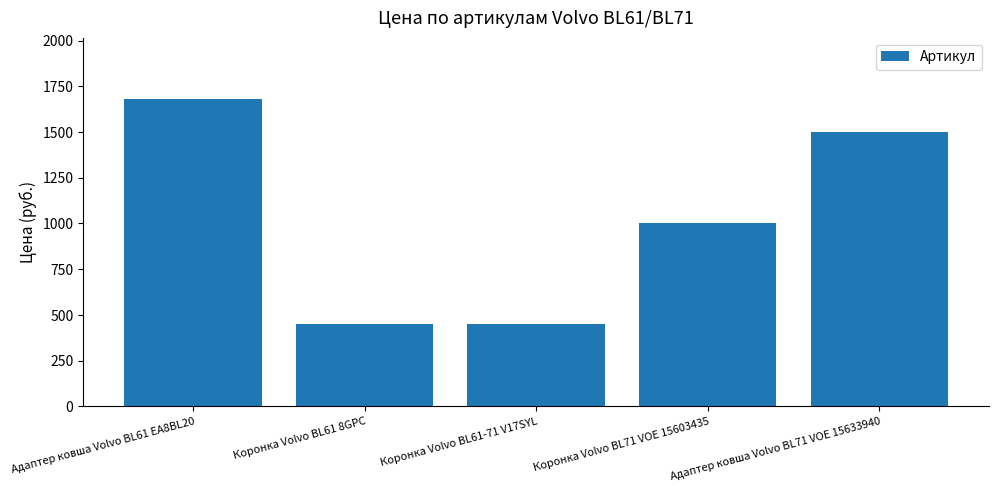

How many bars are there in total?

5